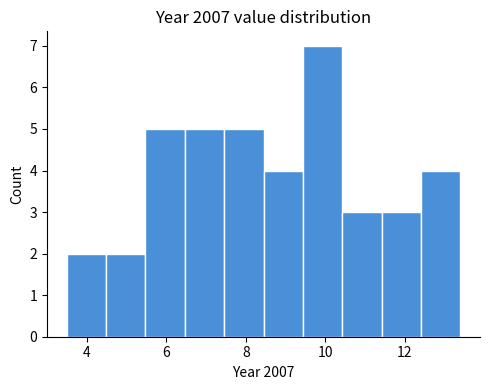

Which range on the x-axis has the tallest bar?

9.4 to 10.4